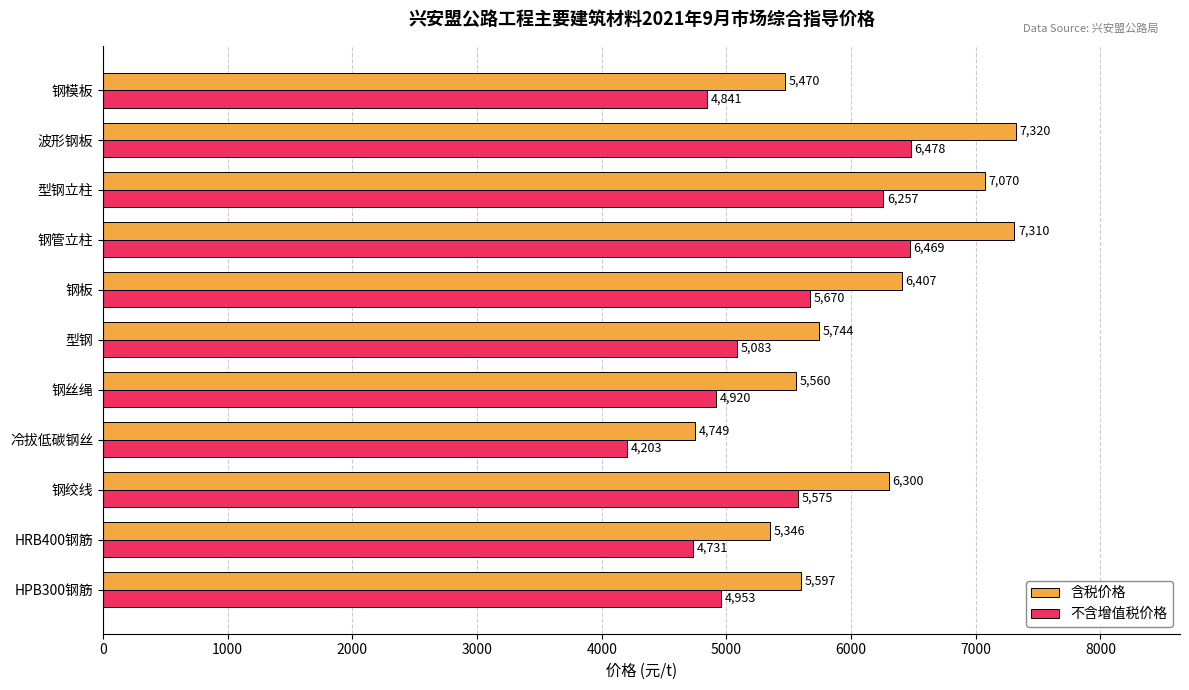

List the series in order of their overall mean, lowest first.

不含增值税价格, 含税价格